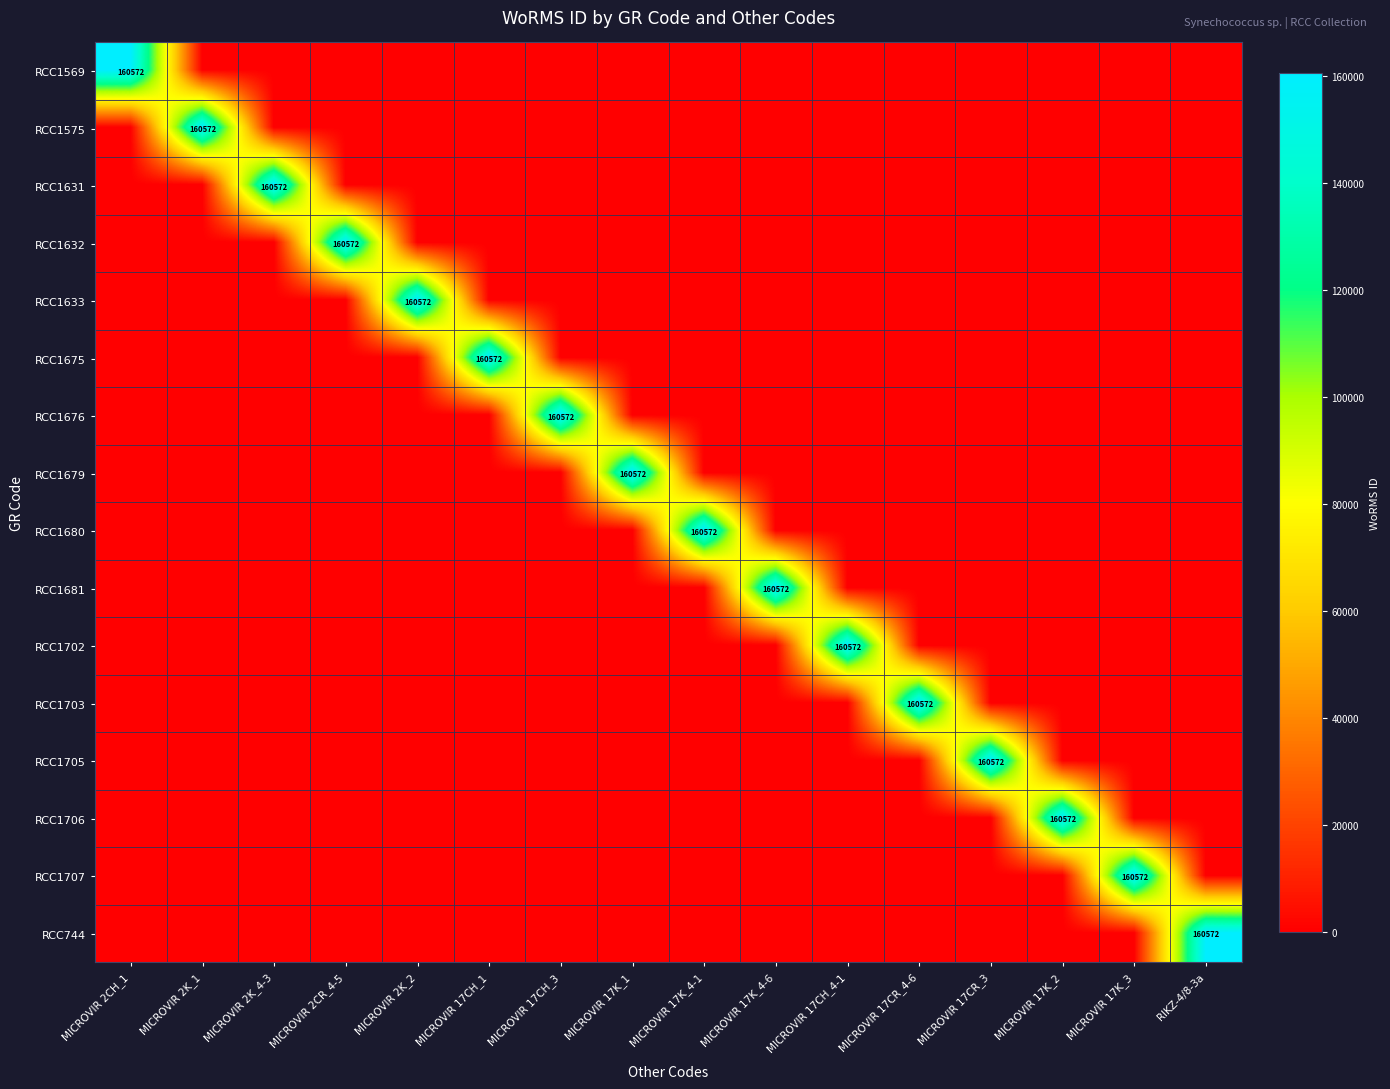

Count the number of data series in this chart.

16